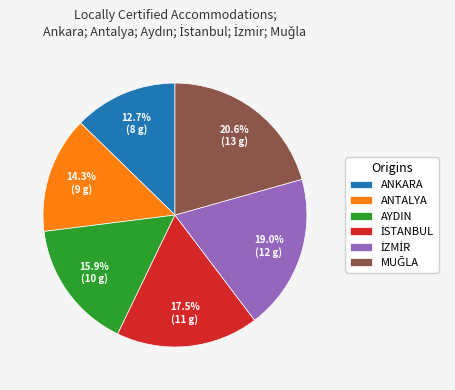

Which category has the smallest portion of the pie?

ANKARA